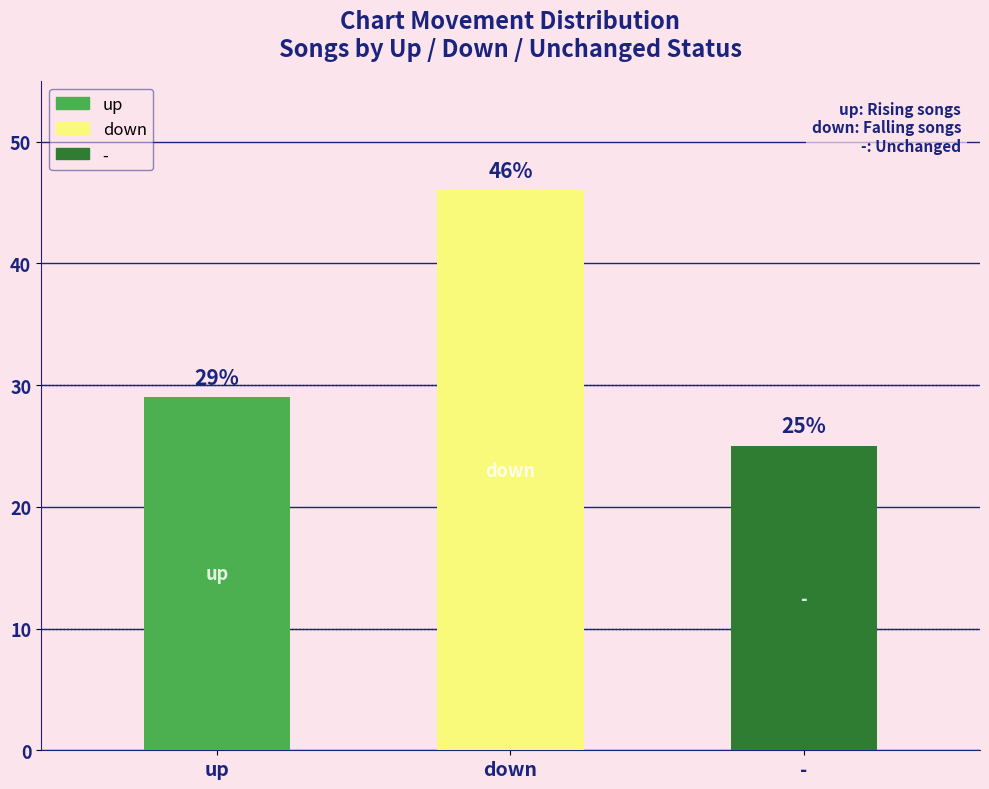

What is the value of the - bar at the 1st from the left?

25